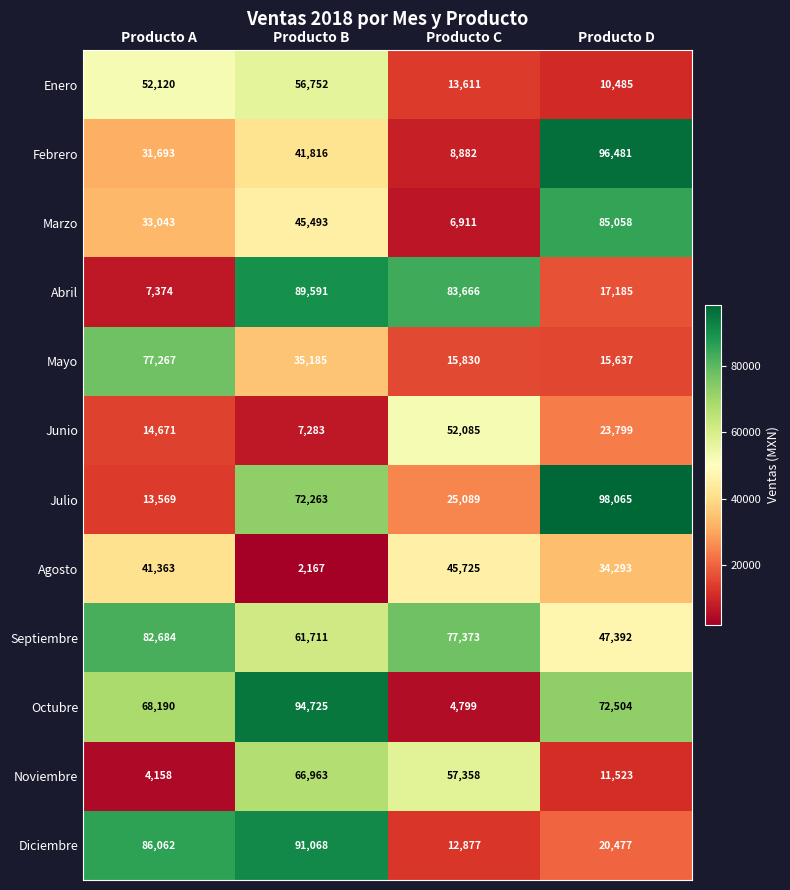

Is it true that Junio equals 7283 at Producto B?

True